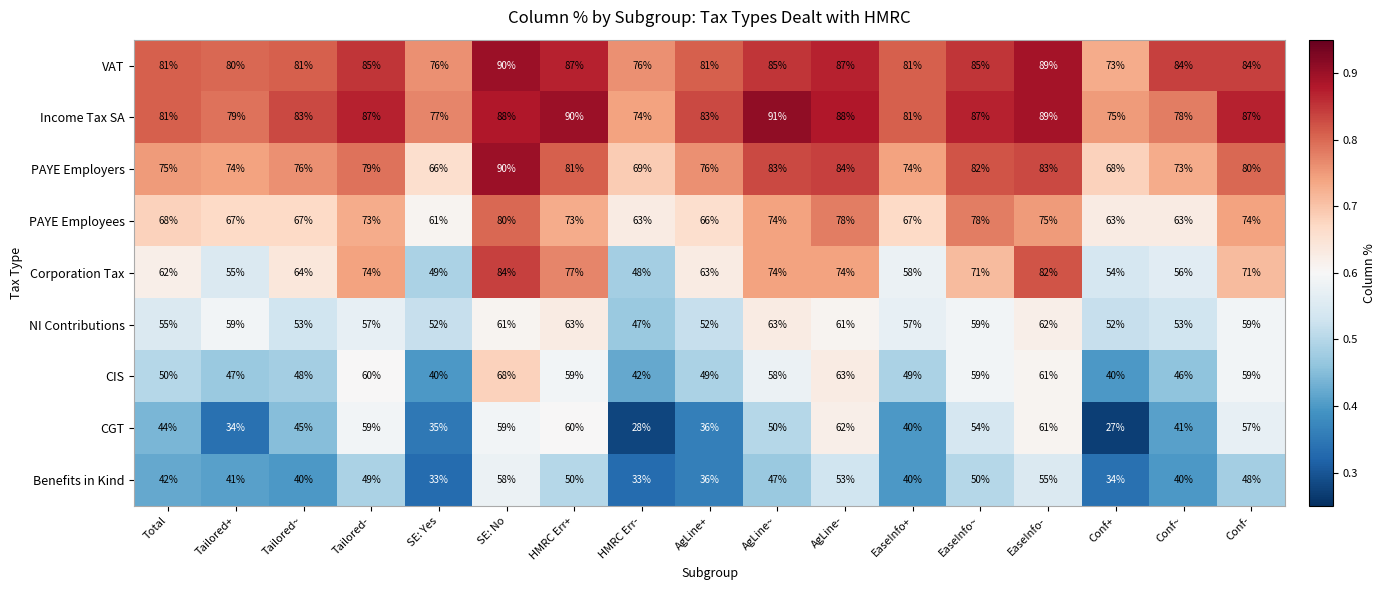

What is the difference between the highest and lowest values at EaseInfo+?

41